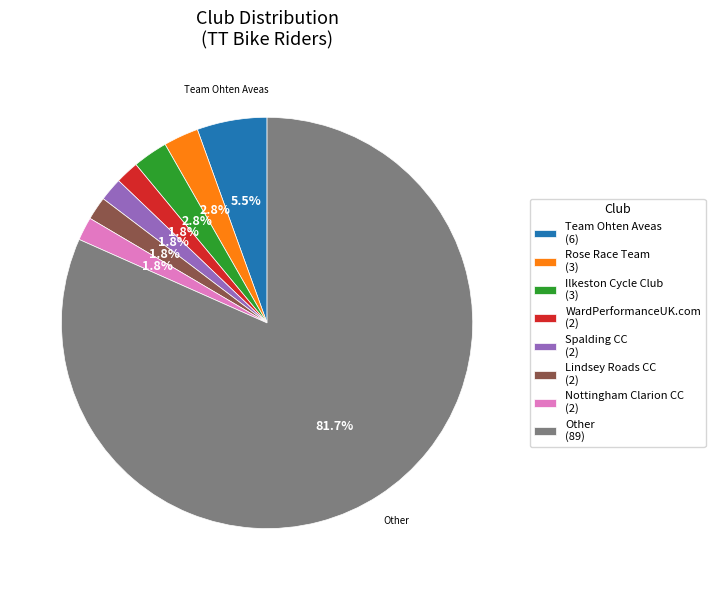

Is there a majority slice in this chart?

Yes